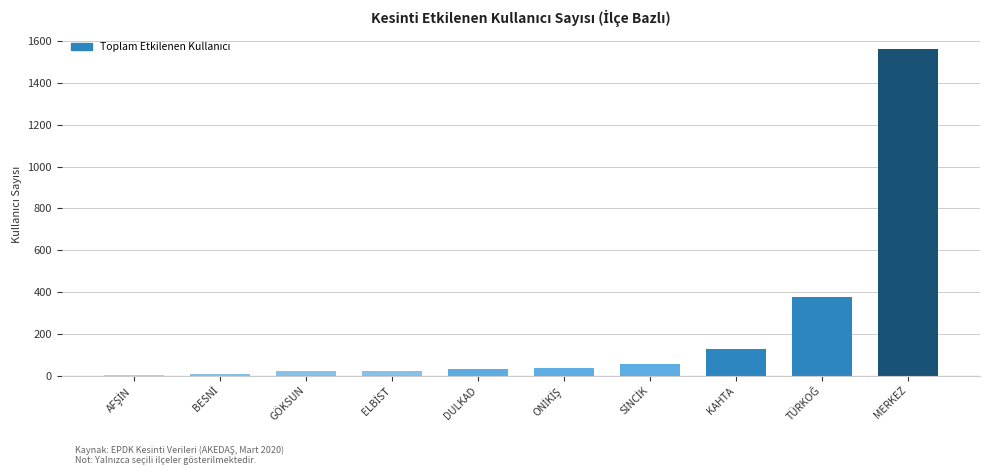

The value at DULKAD is 34. True or false?

True